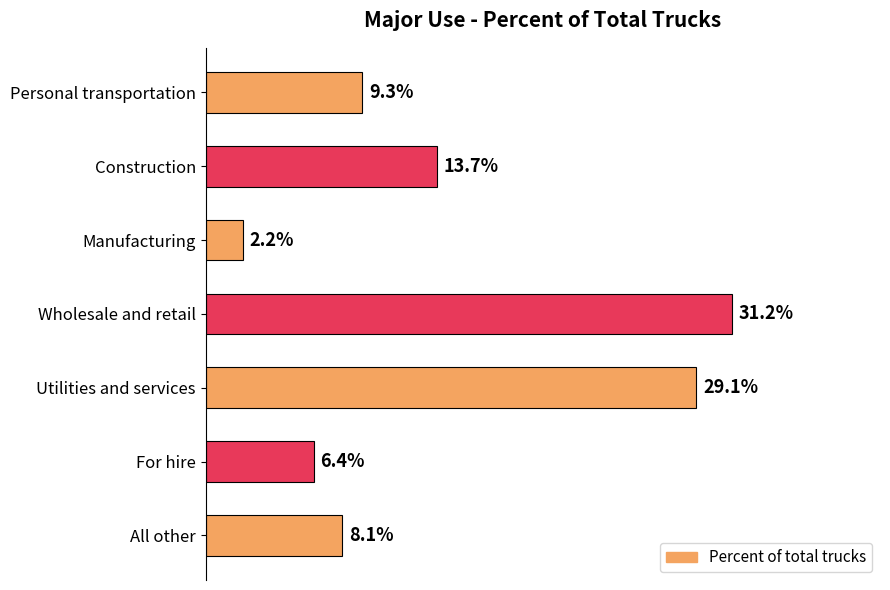

Rank the categories by value from lowest to highest.

Manufacturing, For hire, All other, Personal transportation, Construction, Utilities and services, Wholesale and retail